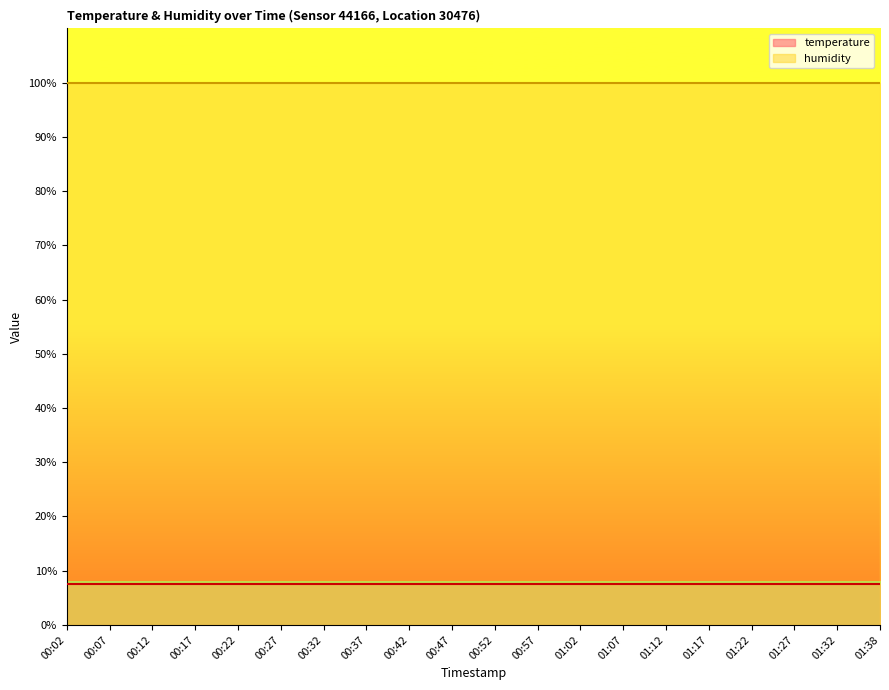

At which category is the sum across all series the highest?

00:02